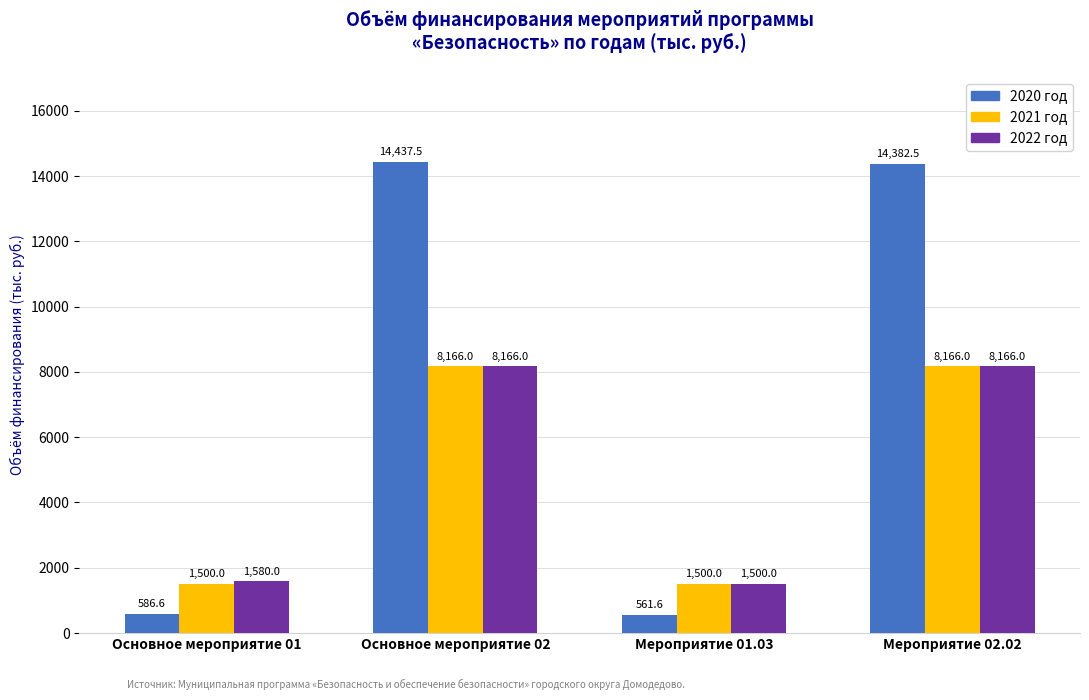

At which label is 2022 год closest to 4833?

Основное мероприятие 01